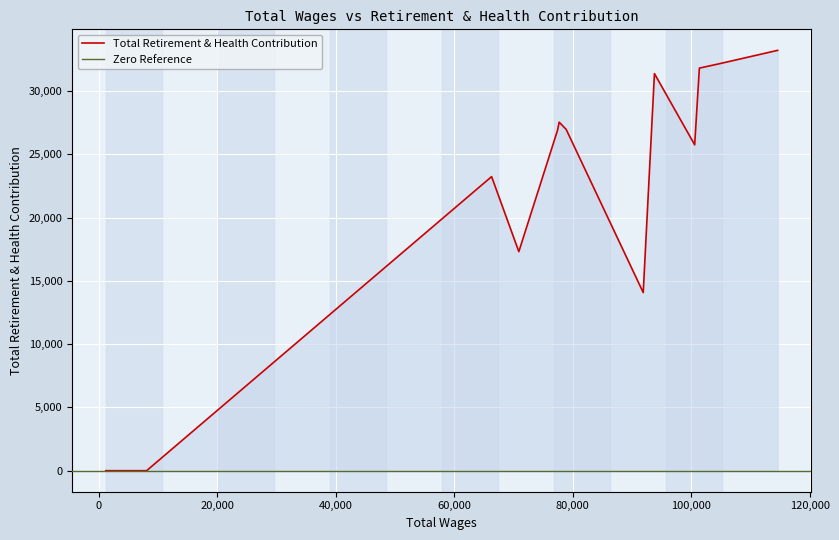

Rank the categories by value from highest to lowest.

0, 1, 2, 4, 7, 6, 8, 3, 10, 9, 5, 11, 12, 13, 14